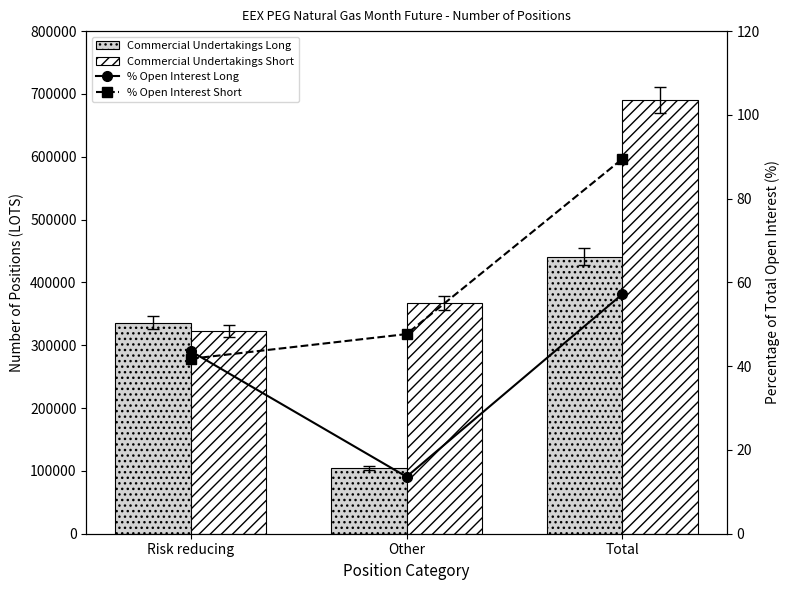

Where is Commercial Undertakings Short nearest to the value 506368?

Other